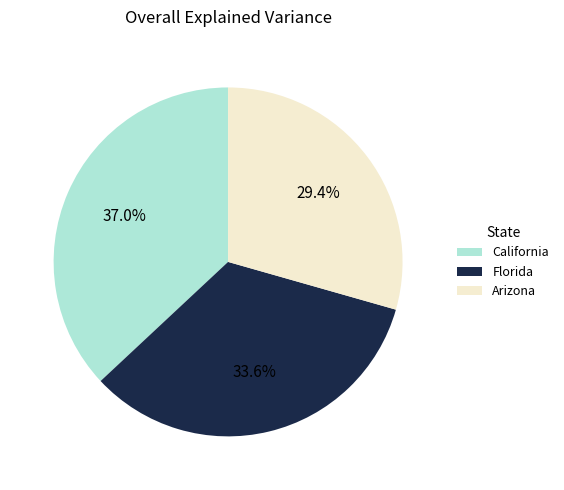

Is there any slice that represents more than half of the pie?

No